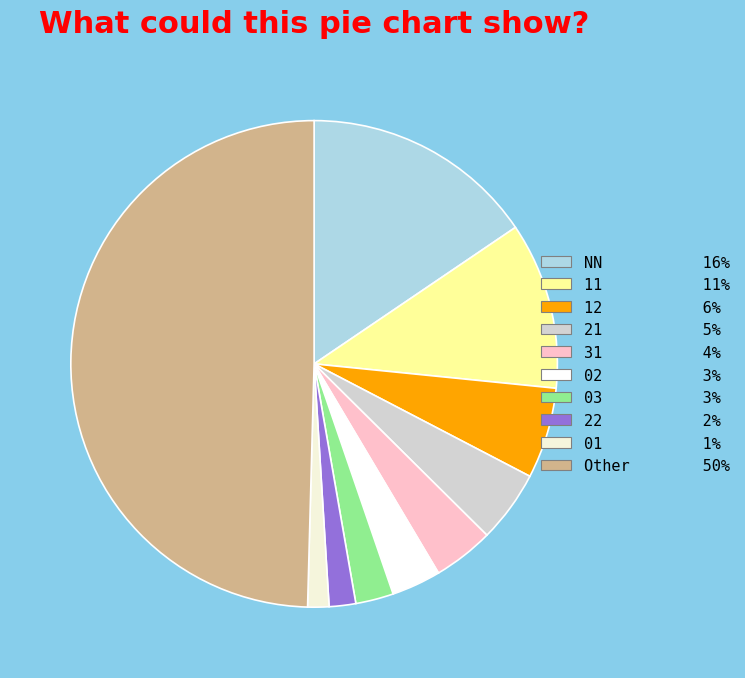

Rank the categories by value from lowest to highest.

01, 22, 03, 02, 31, 21, 12, 11, NN, Other